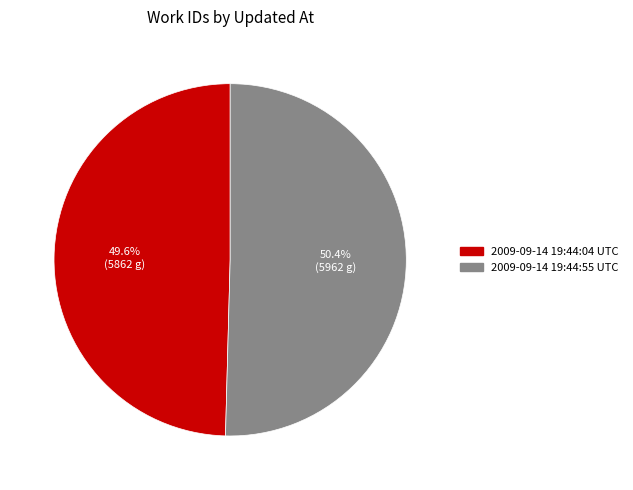

How many slices are in this pie chart?

2